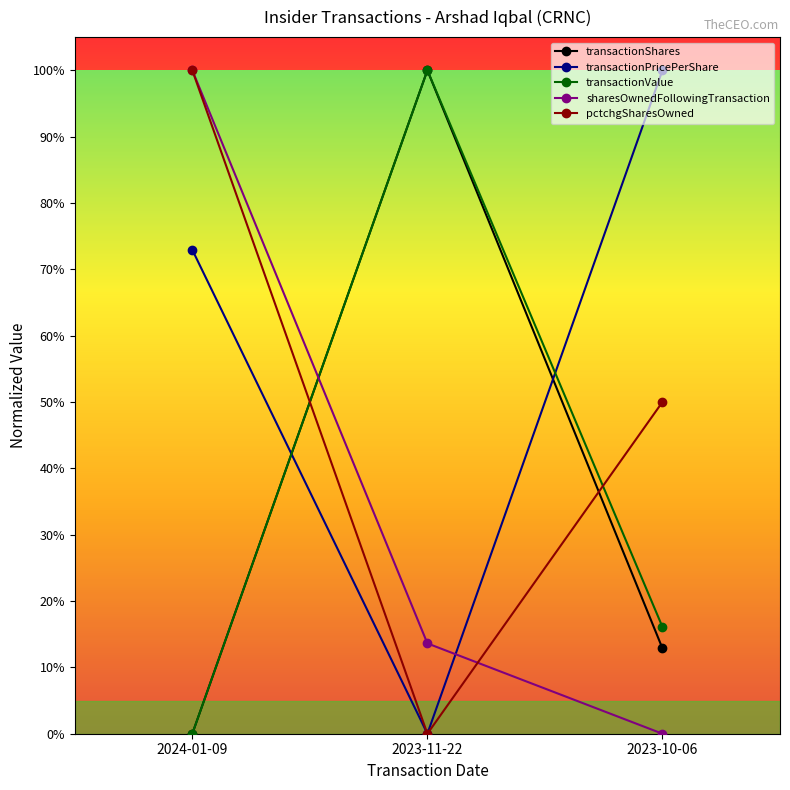

Reading right to left, transcribe all the data shown in this chart.

transactionShares: 0.1	1.0	0.0
transactionPricePerShare: 1.0	0.0	0.7
transactionValue: 0.2	1.0	0.0
sharesOwnedFollowingTransaction: 0.0	0.1	1.0
pctchgSharesOwned: 0.5	0.0	1.0